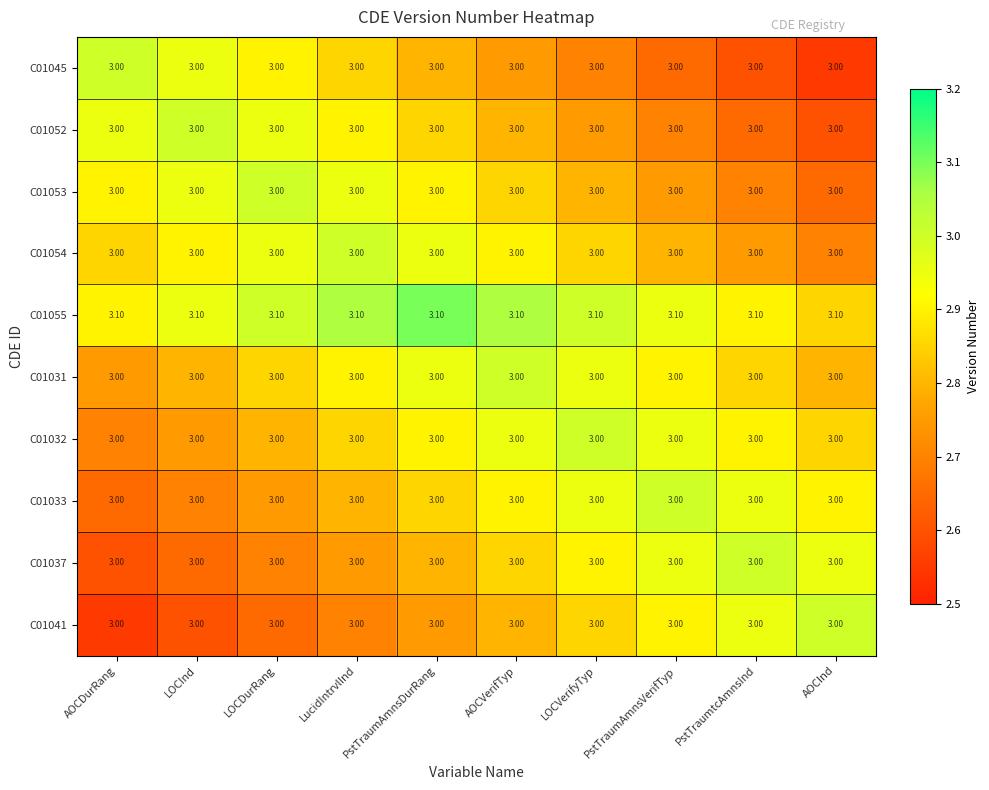

What is the average value of the C01045 series?

3.0